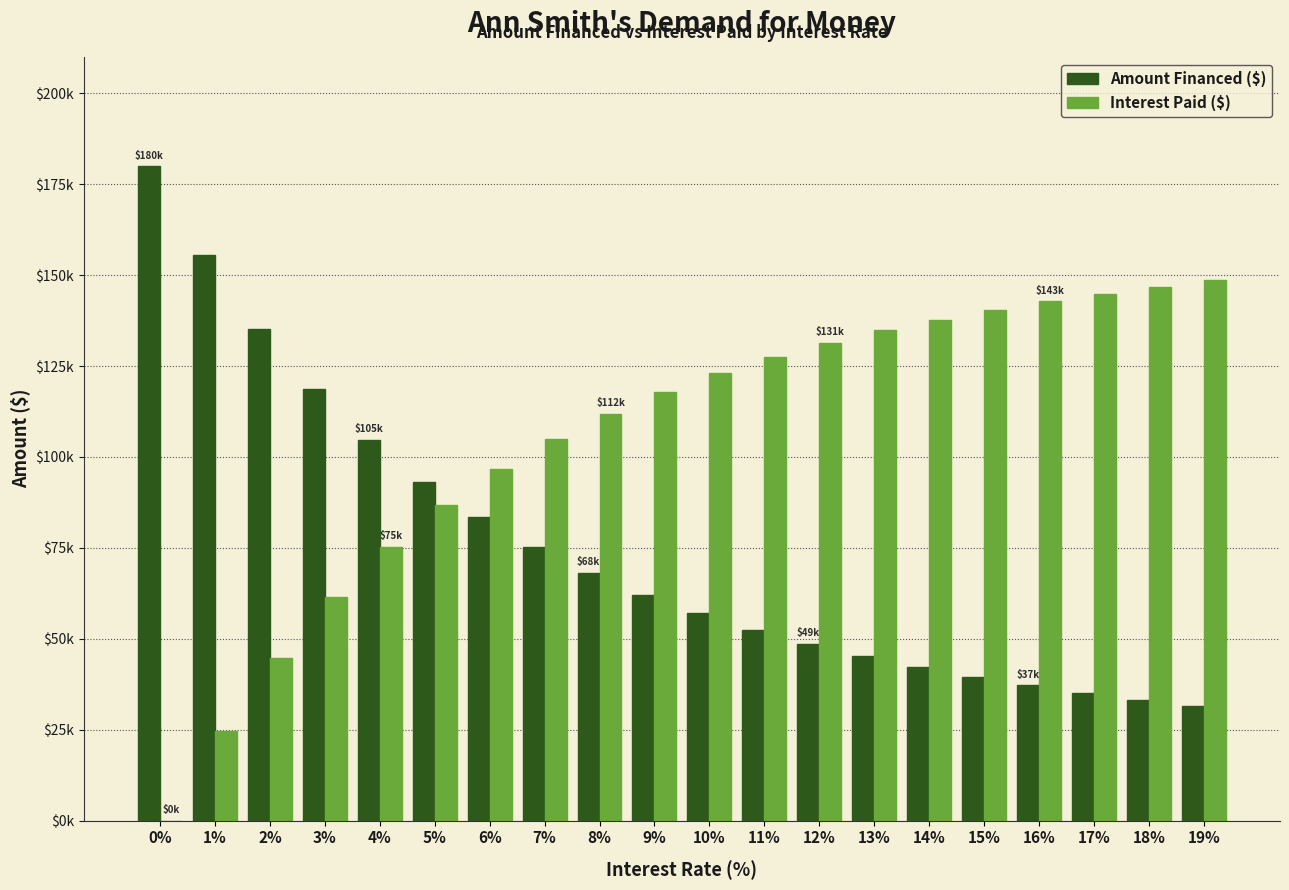

What is the value of the Amount Financed ($) bar at the 11th from the left?

56975.4